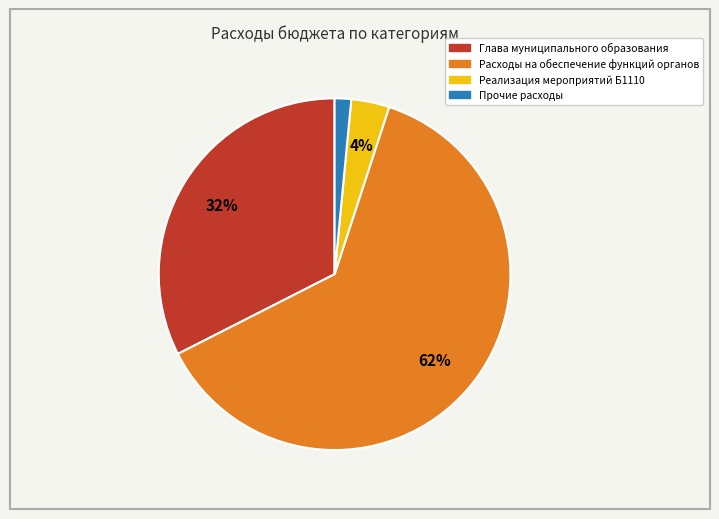

Is there any slice that represents more than half of the pie?

Yes